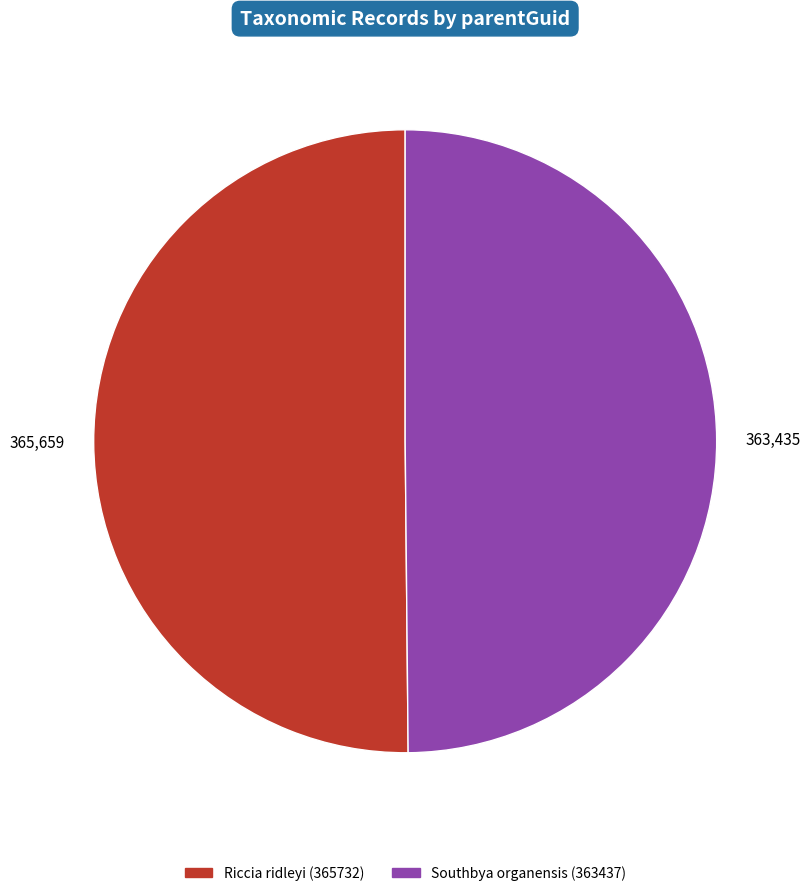

Approximately how many times larger is the value at Southbya organensis (363437) compared to Riccia ridleyi (365732)?

1.0